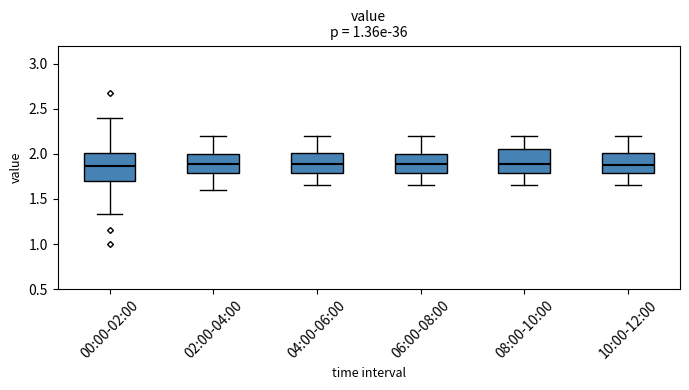

Reading left to right, read every box against the y-axis: the position of its median line, the range the box covers, and the ends of its whiskers. The values are not printed on the chart, so give them approximately, as read against the axis.

00:00-02:00: median 1.85, box 1.70 to 2.00, whiskers 1.35 to 2.40
02:00-04:00: median 1.90, box 1.80 to 2.00, whiskers 1.60 to 2.20
04:00-06:00: median 1.90, box 1.80 to 2.00, whiskers 1.65 to 2.20
06:00-08:00: median 1.90, box 1.80 to 2.00, whiskers 1.65 to 2.20
08:00-10:00: median 1.90, box 1.80 to 2.05, whiskers 1.65 to 2.20
10:00-12:00: median 1.90, box 1.80 to 2.00, whiskers 1.65 to 2.20